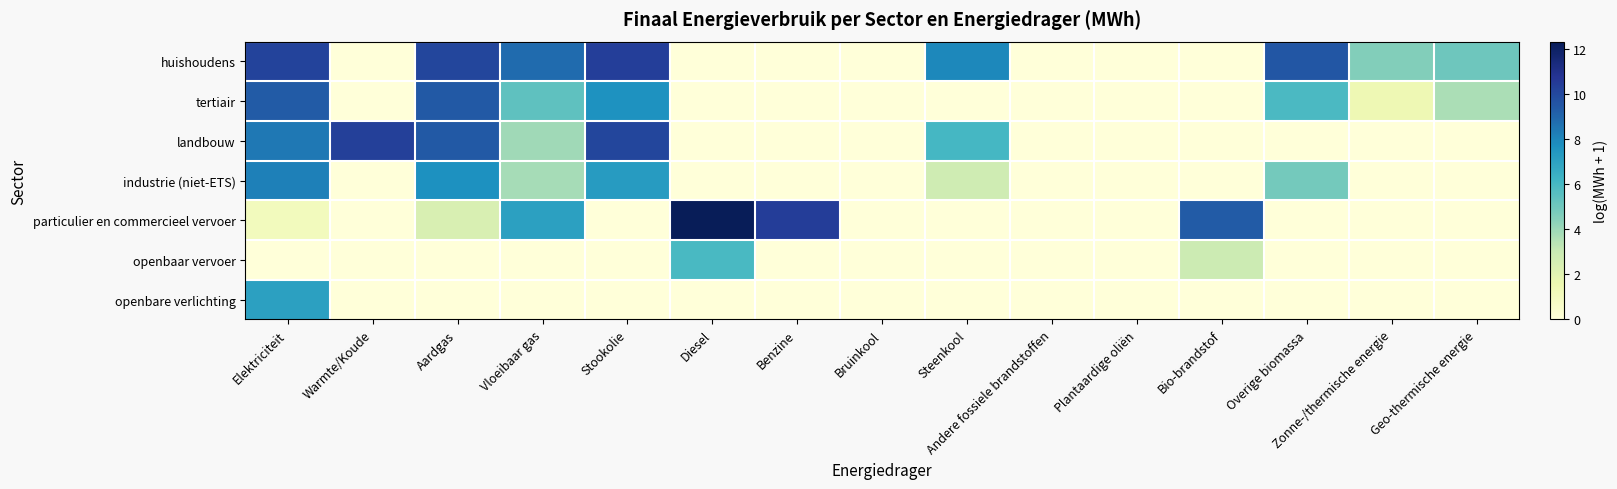

Rank the series at Elektriciteit from lowest to highest value.

openbaar vervoer, particulier en commercieel vervoer, openbare verlichting, industrie (niet-ETS), landbouw, tertiair, huishoudens